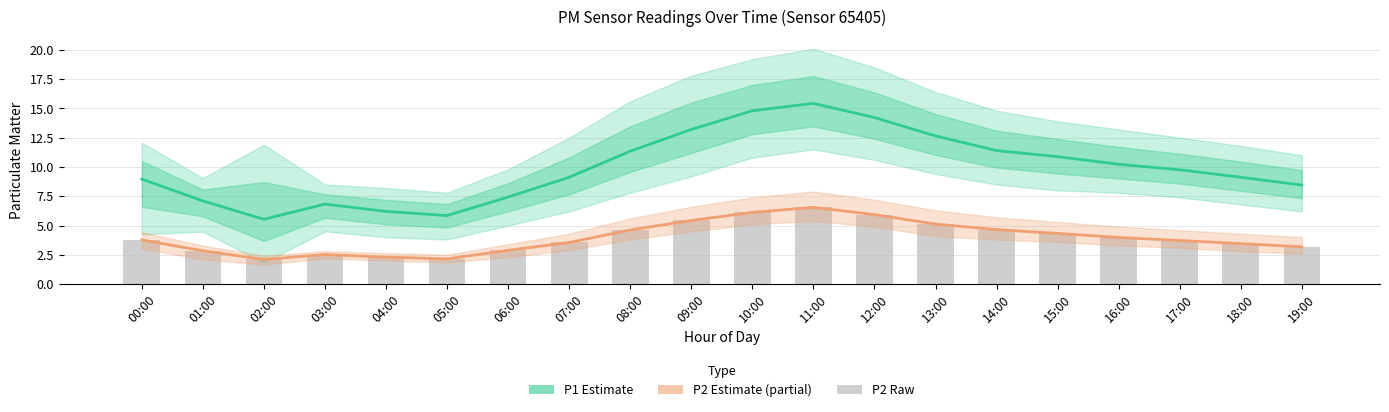

What is the approximate value of P2 (raw) at 17:00?

3.7